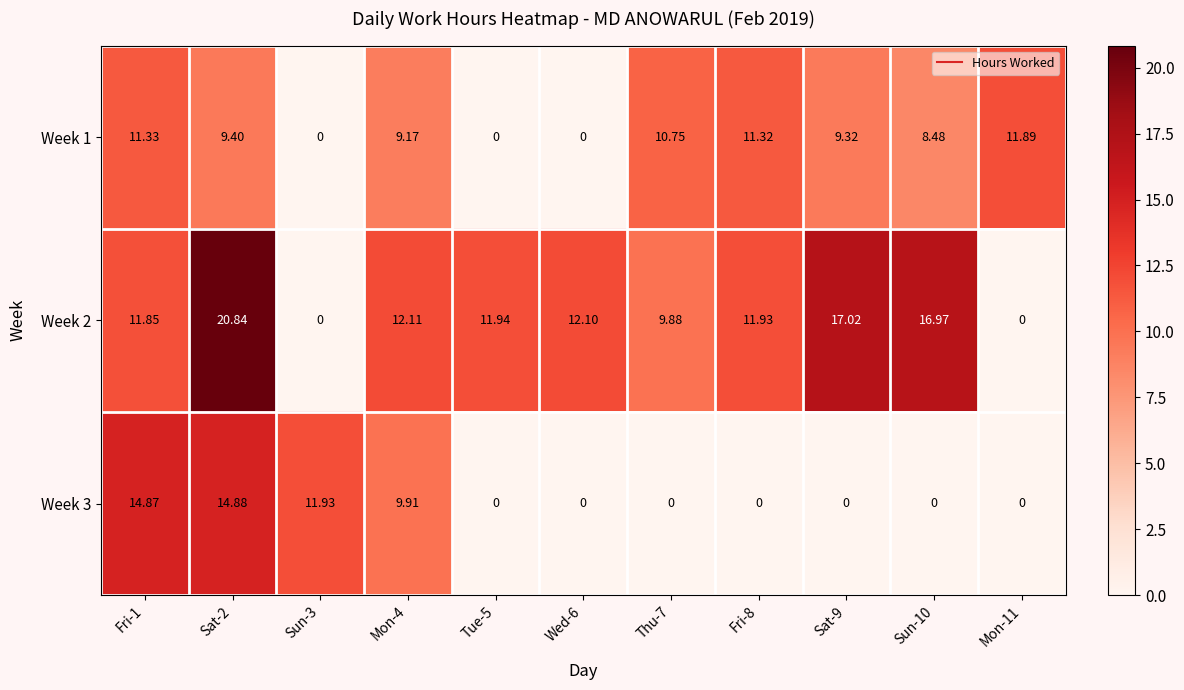

Which series has the widest spread of values?

Week 2